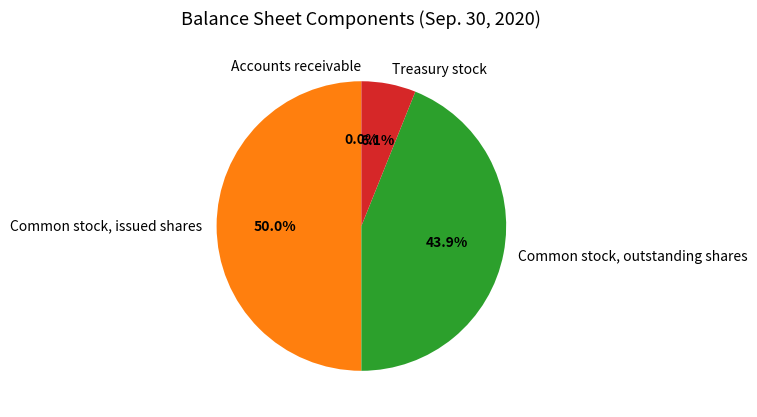

Approximately how many times larger is the value at Common stock, outstanding shares compared to Treasury stock?

7.2